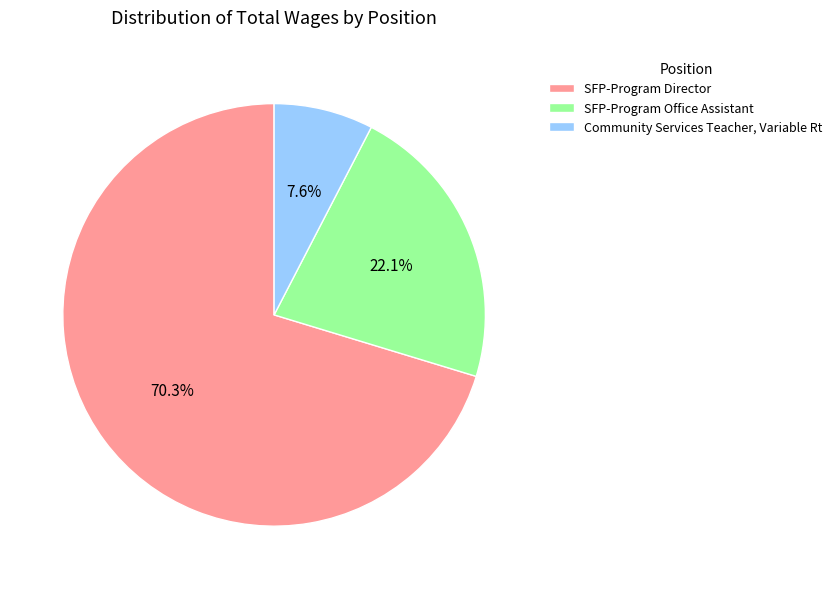

How many segments does this pie chart have?

3